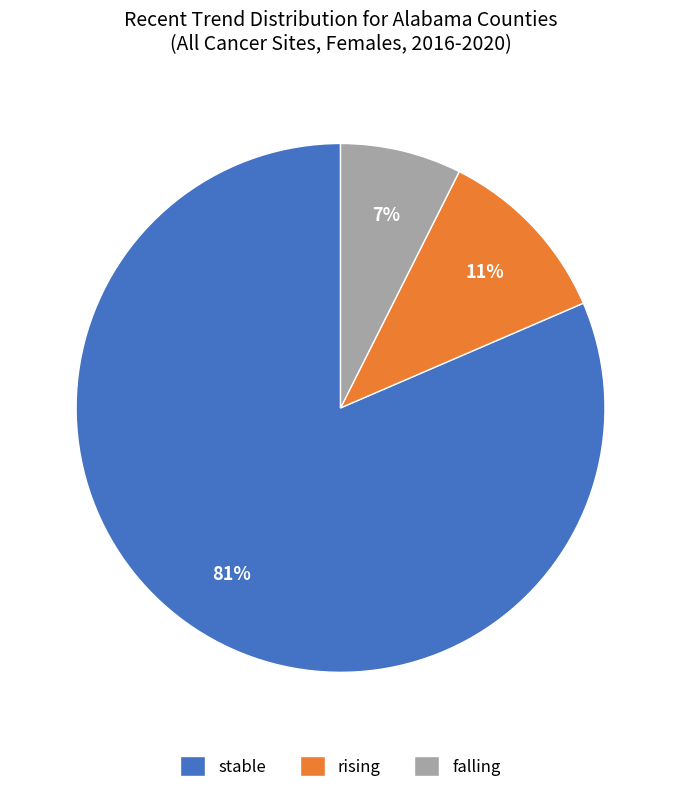

How many slices are in this pie chart?

3